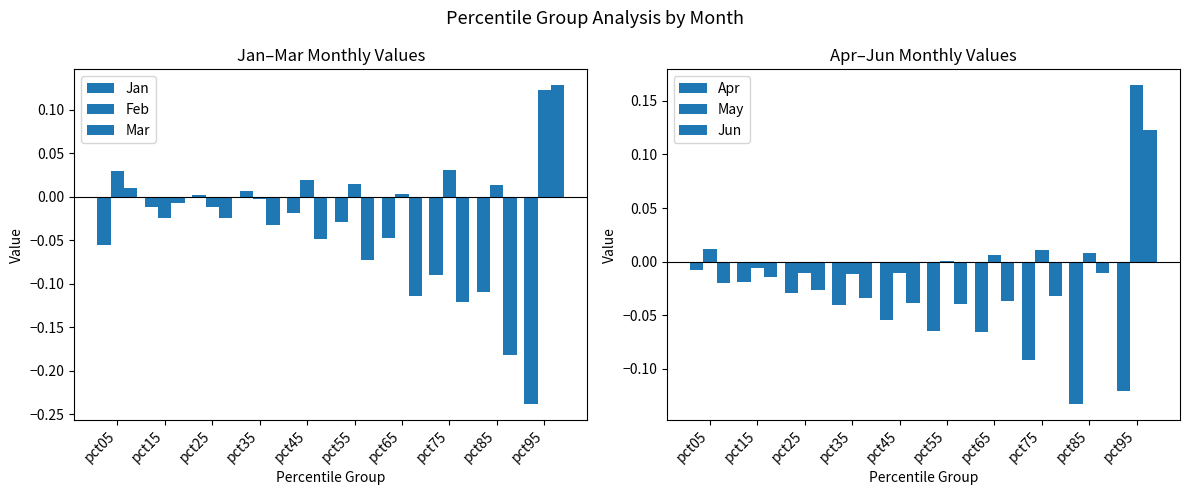

What is the approximate value of Apr at pct65?

-0.1